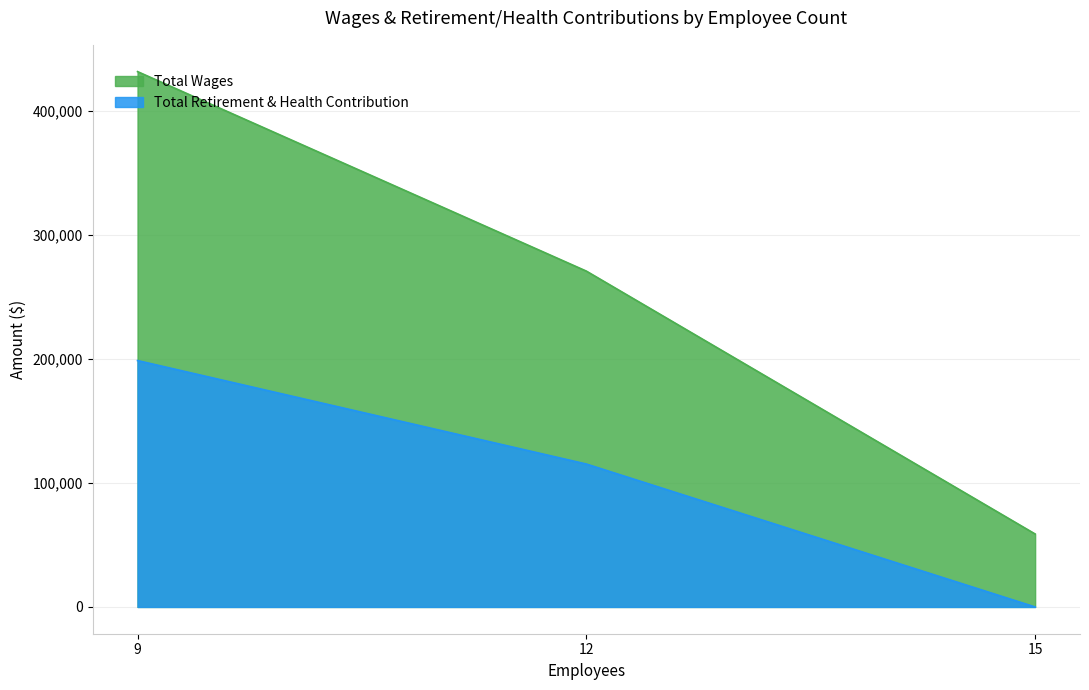

Rank the series by their average value, from lowest to highest.

Total Retirement & Health Contribution, Total Wages